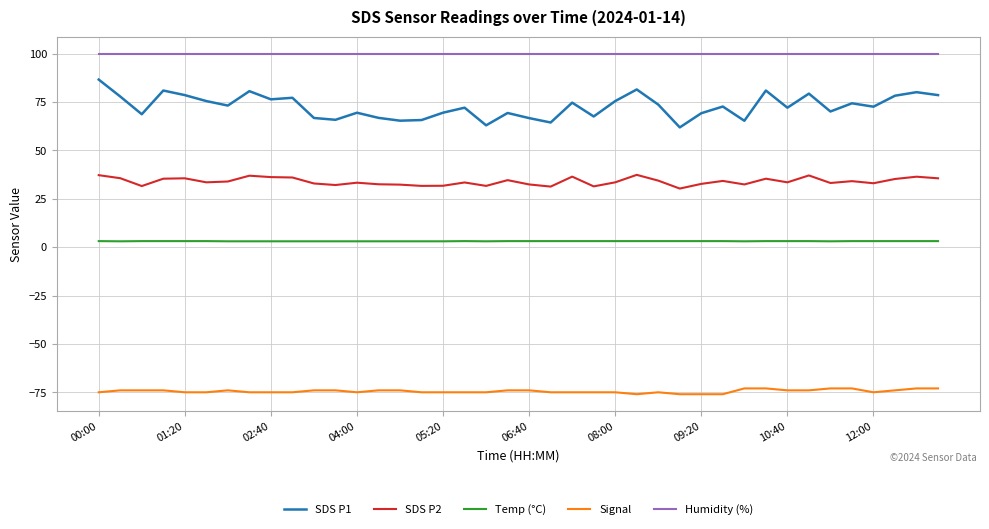

Rank the series by their maximum value, from lowest to highest.

Signal, Temp (°C), SDS P2, SDS P1, Humidity (%)